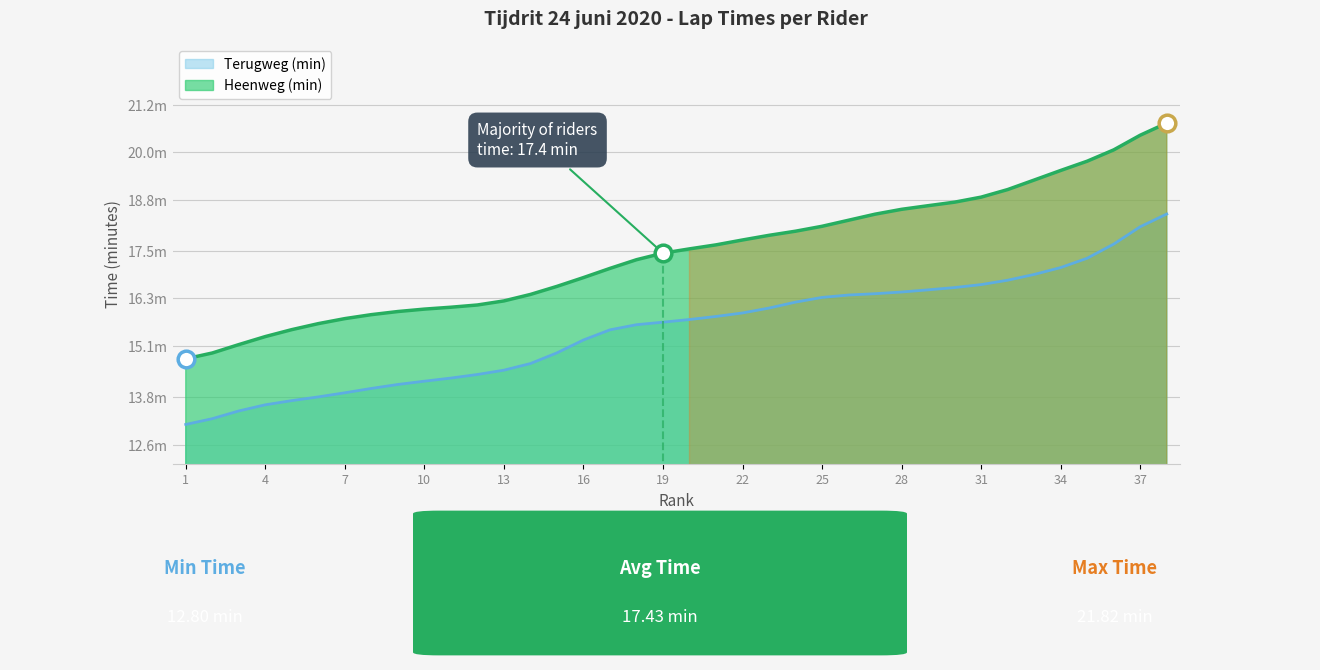

At which category does the chart reach its peak across all series?

38